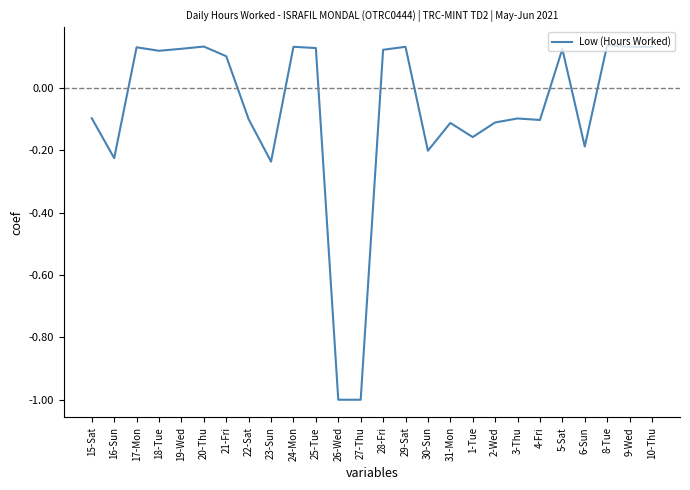

What is the difference between the maximum and minimum values?

1.1